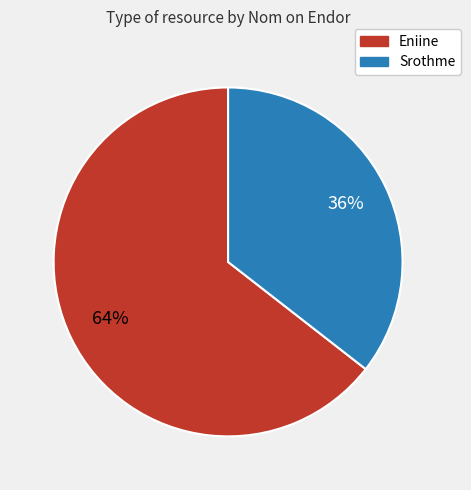

Is there a majority slice in this chart?

Yes